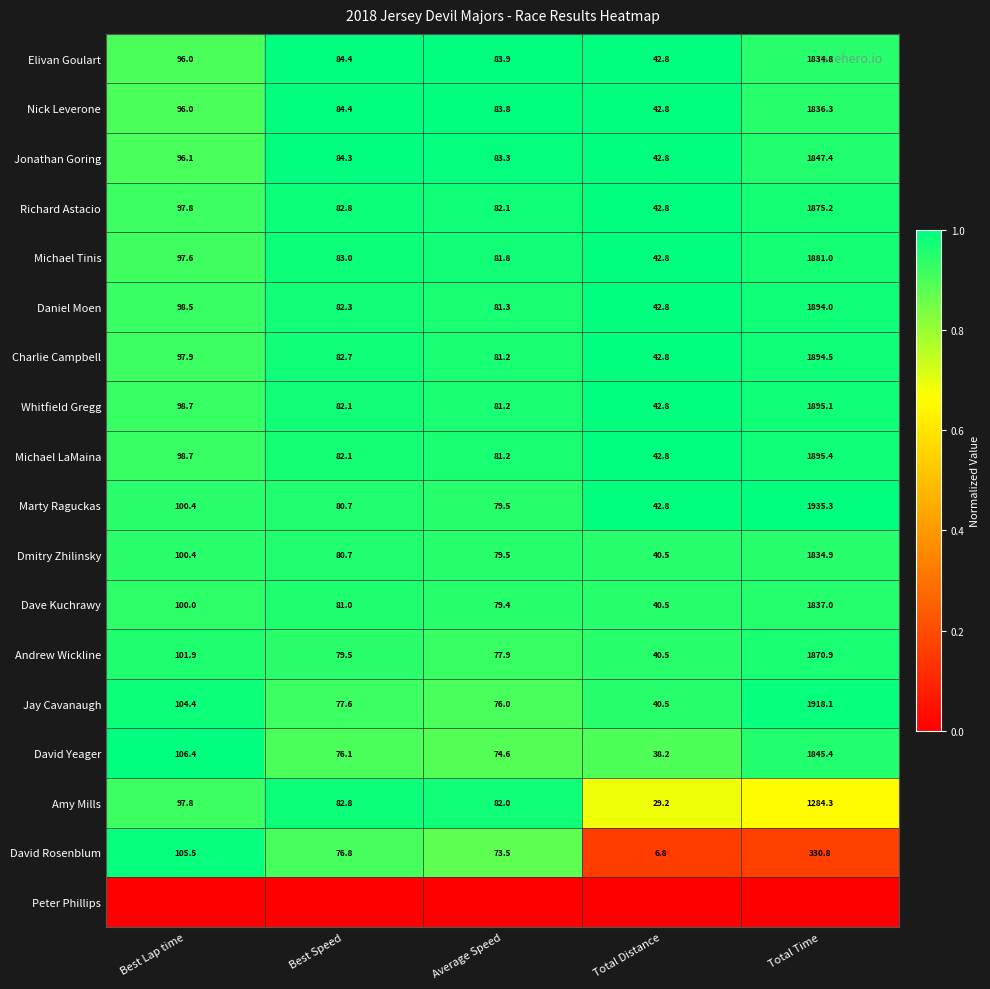

Rank the categories by Whitfield Gregg value from lowest to highest.

Total Distance, Average Speed, Best Speed, Best Lap time, Total Time